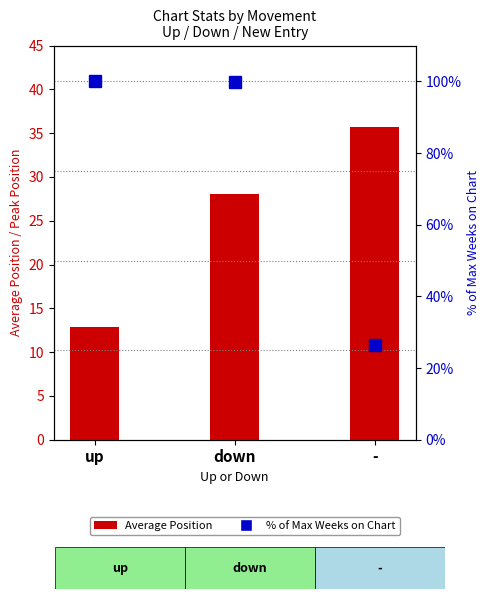

What is the difference between the maximum and second lowest values in the Average Peak Position series?

19.2